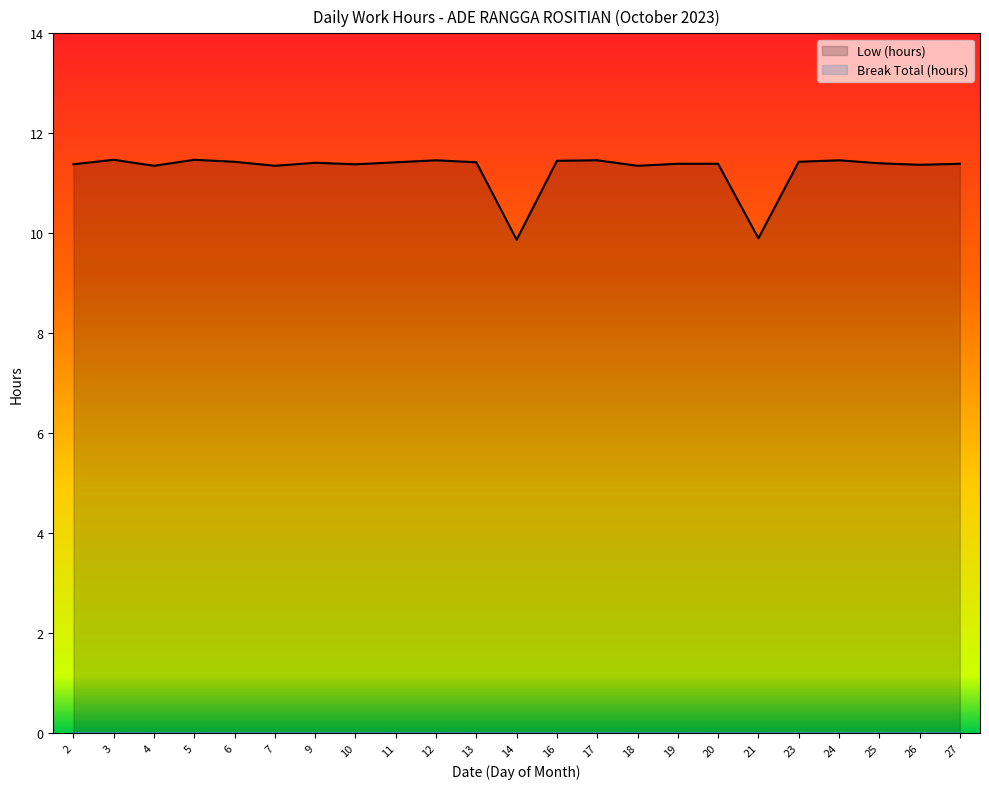

Reading right to left, what are all the values shown in this chart?

11.4	11.4	11.4	11.5	11.4	9.9	11.4	11.4	11.3	11.5	11.4	9.9	11.4	11.5	11.4	11.4	11.4	11.3	11.4	11.5	11.3	11.5	11.4